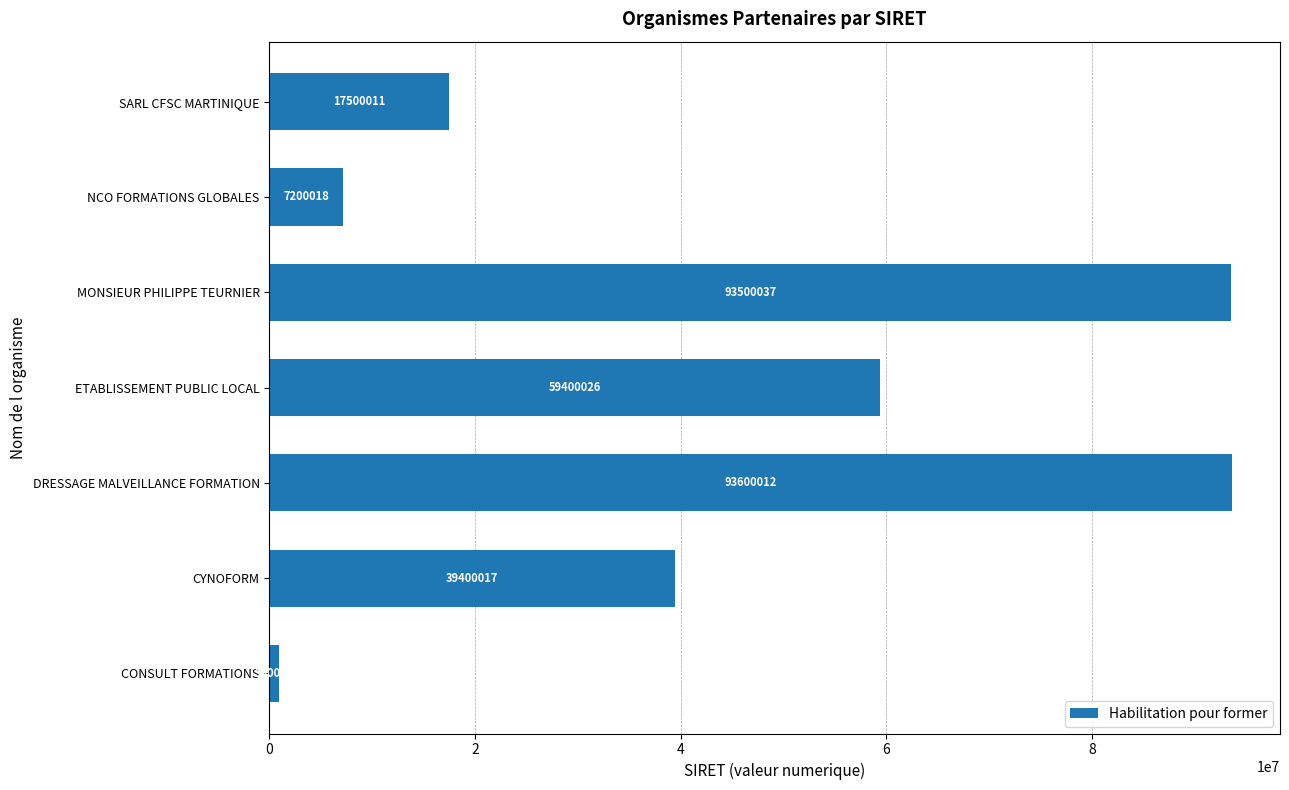

What is the minimum value shown in the chart?

900018